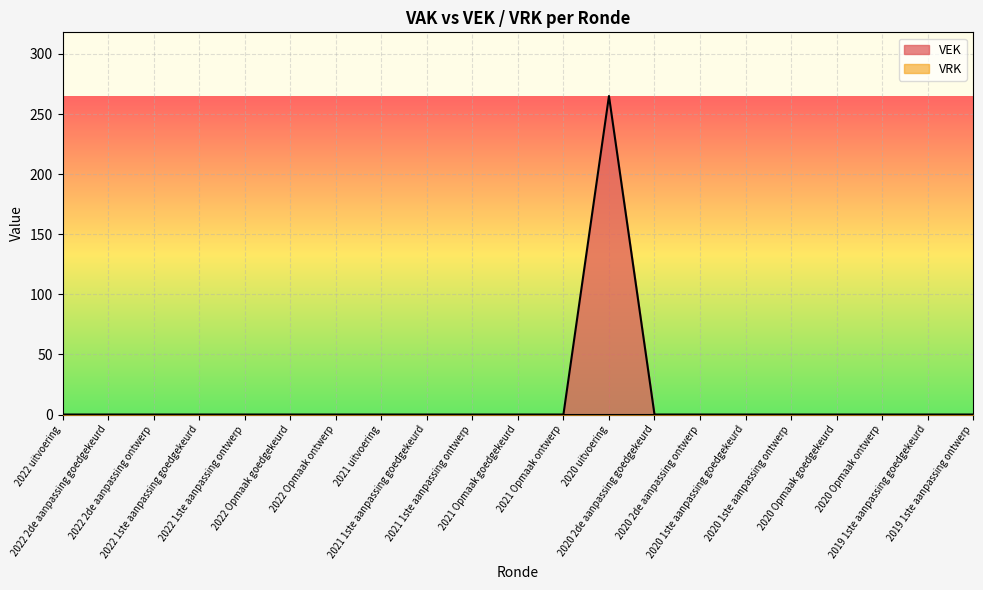

What is the label of the 2nd point from the left?

2022 2de aanpassing goedgekeurd